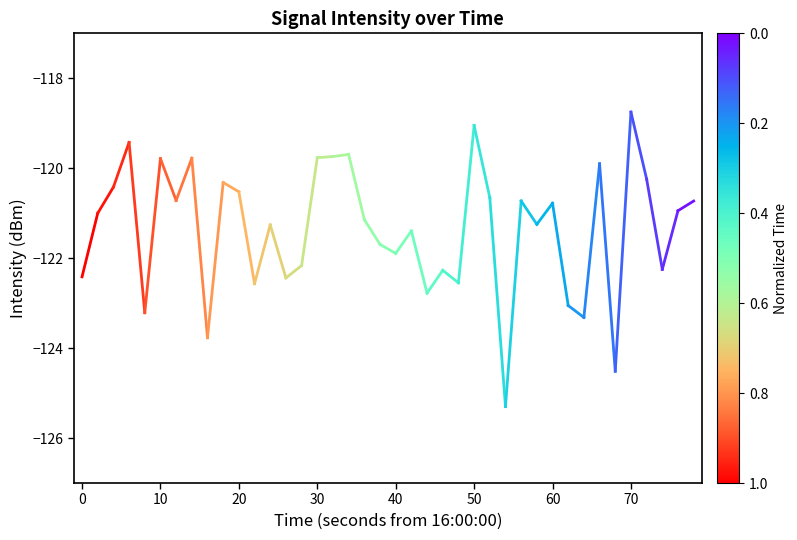

The value at 0 is -79.0. True or false?

False